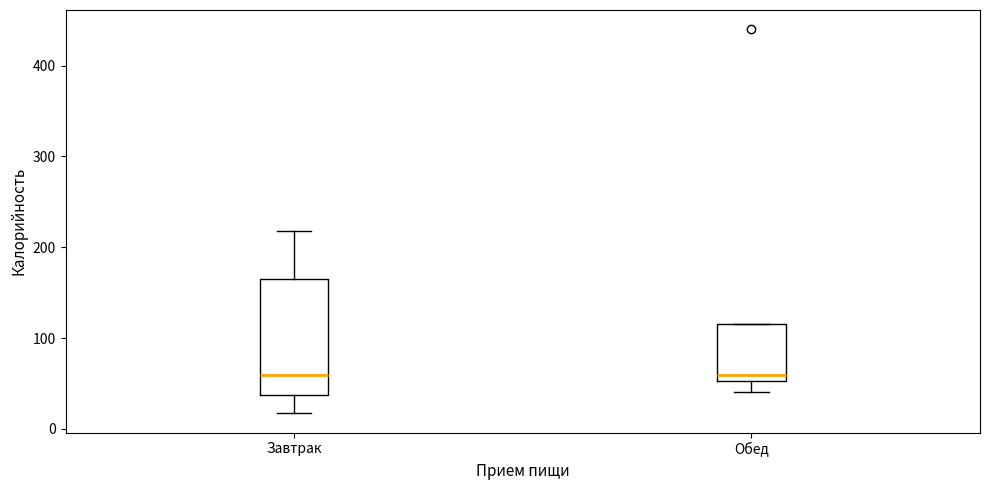

Reading left to right, transcribe this box plot: for each box, give where its median line is, the range the box spans, and where its two whiskers end, as read against the y-axis. The values are not printed on the chart, so give them approximately, as read against the axis.

Завтрак: median 60, box 40 to 160, whiskers 20 to 220
Обед: median 60, box 50 to 120, whiskers 40 to 120